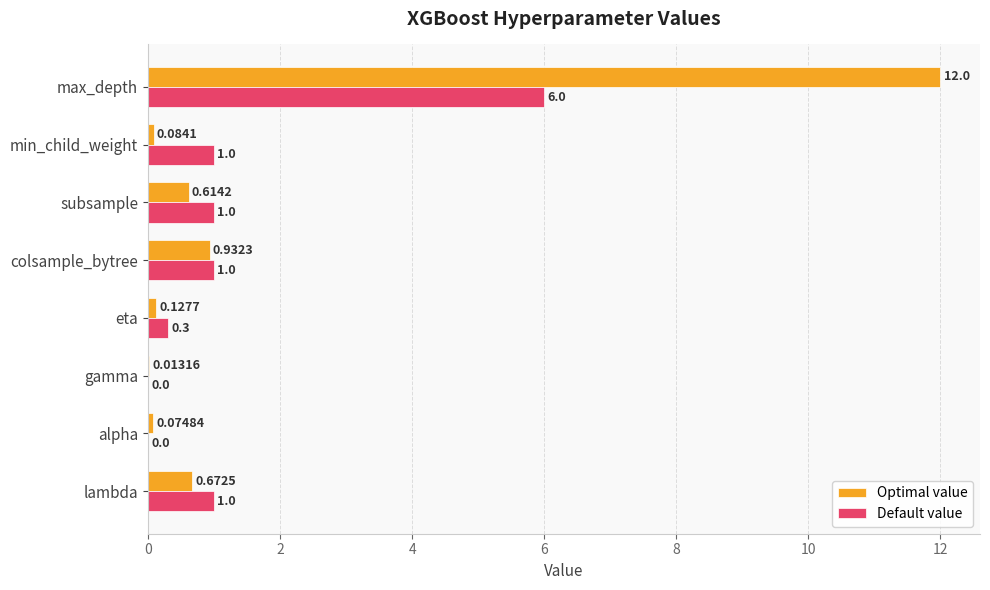

Where is Optimal value nearest to the value 6?

colsample_bytree